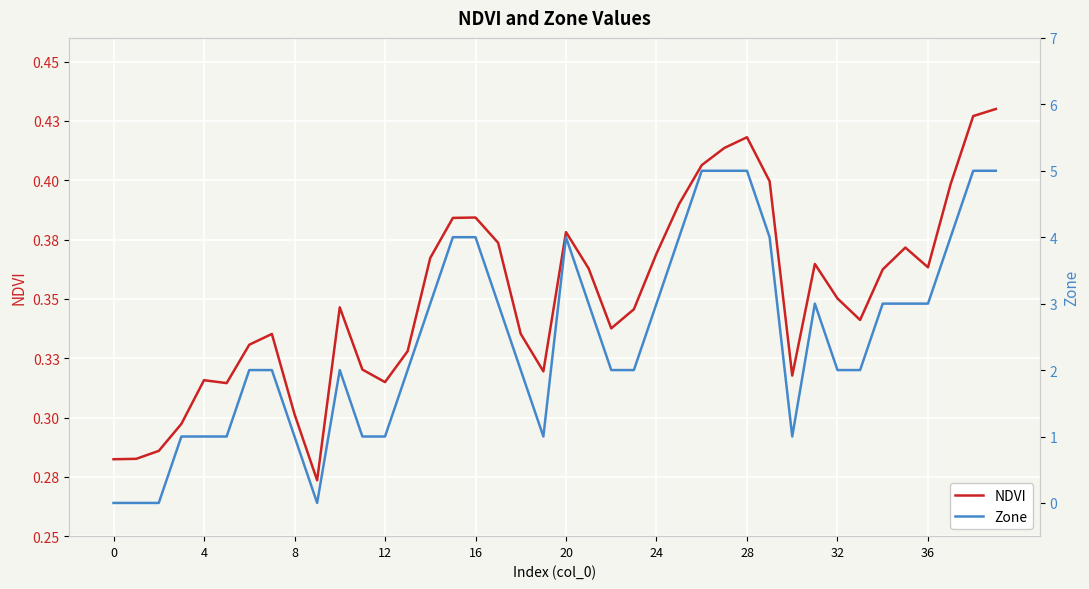

True or false: NDVI has more than 0 points higher than both neighbors.

True